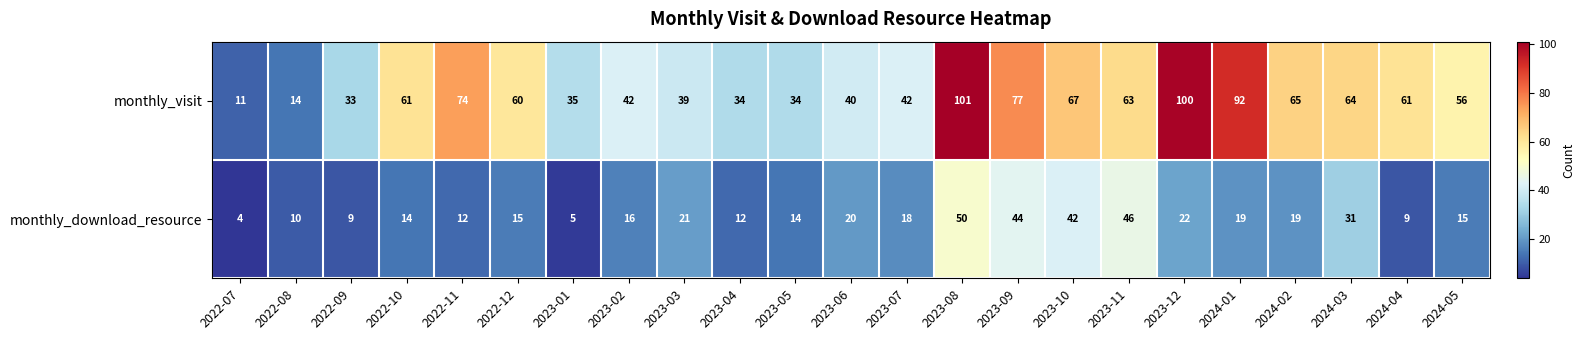

At how many categories does at least one series exceed 79?

3